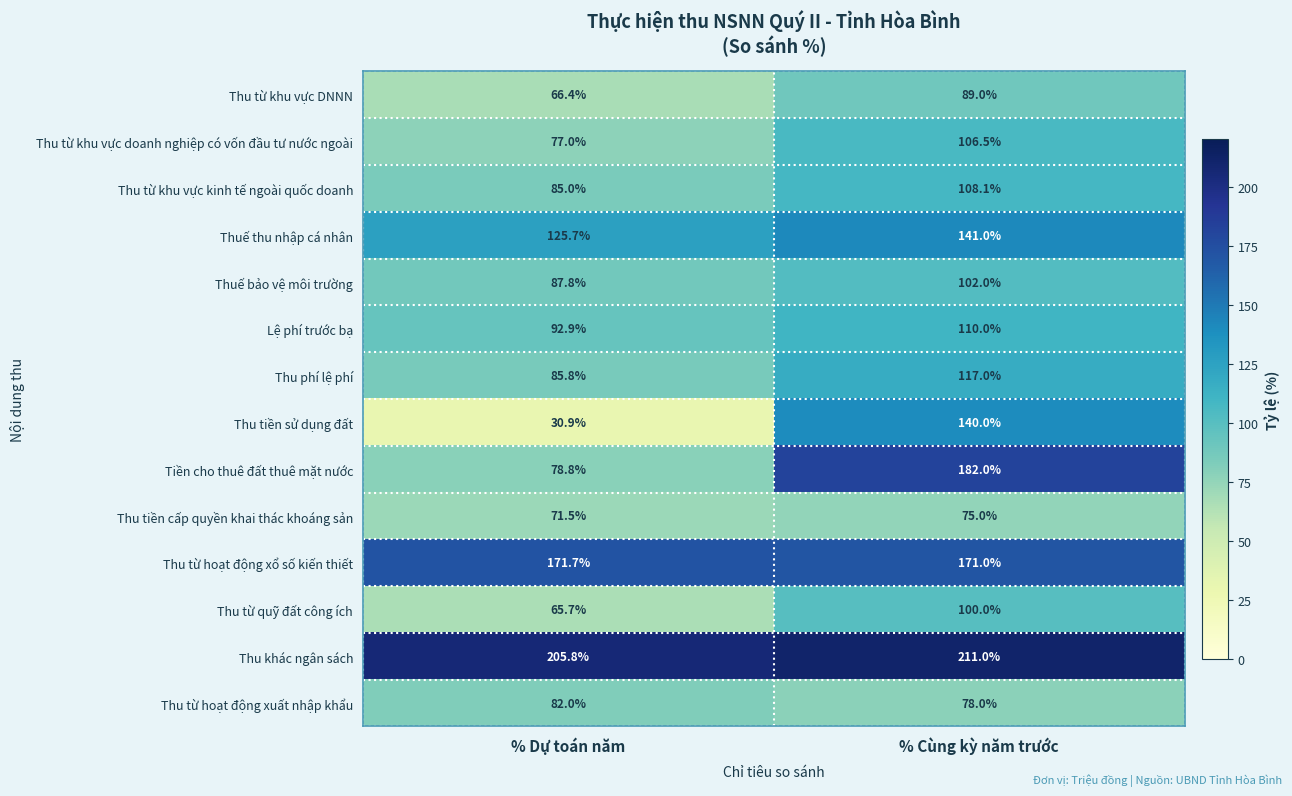

What is the spread (max minus min) of values at % Cùng kỳ năm trước?

136.0